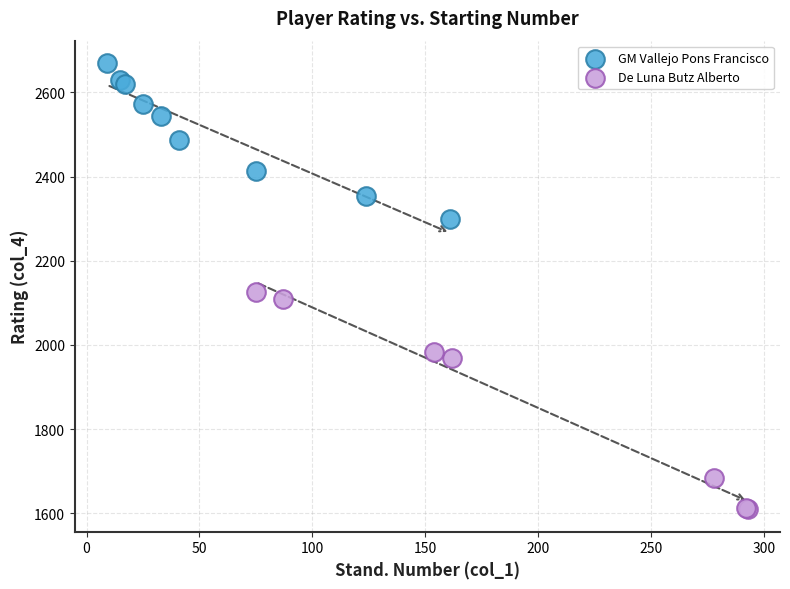

Which series has the widest spread of Y values?

De Luna Butz Alberto